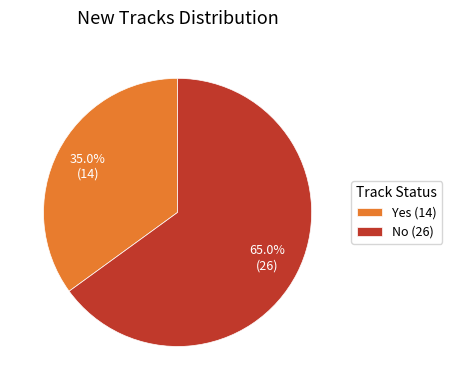

Approximately how many times larger is the value at No (26) compared to Yes (14)?

1.9